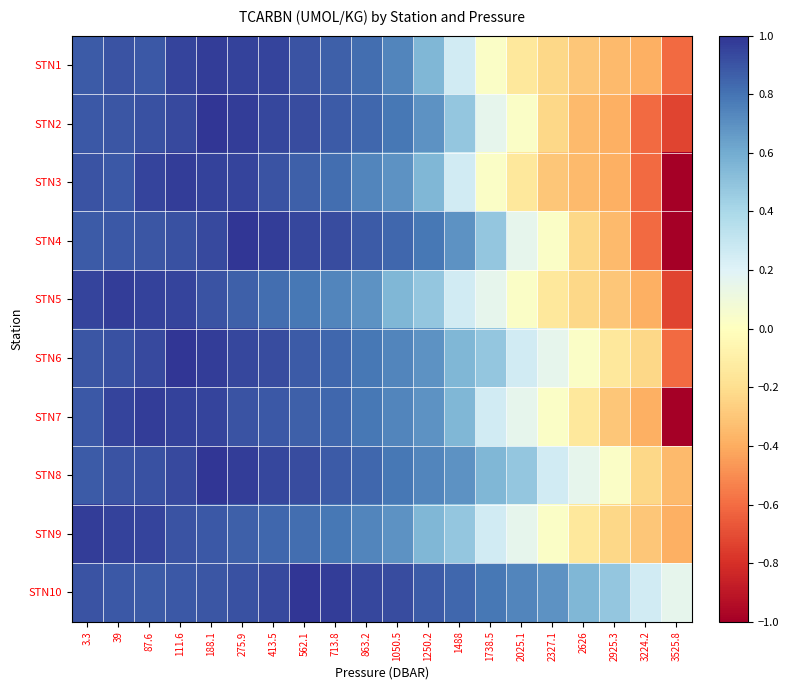

At 1250.2, list the series in order from smallest to largest.

STN5, STN1, STN3, STN9, STN2, STN6, STN7, STN8, STN4, STN10